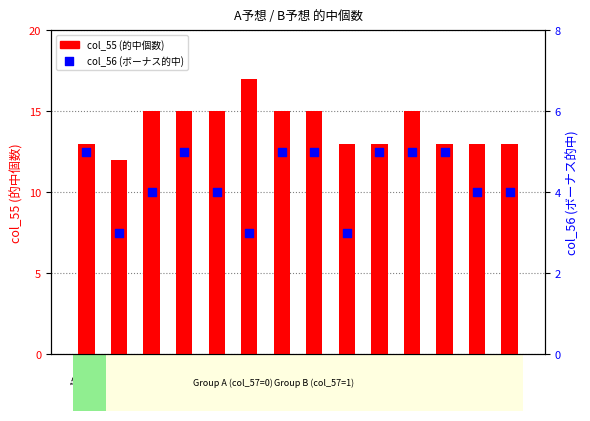

Is the value of col_55 at 1740 greater than the value of col_56 at 1732?

Yes